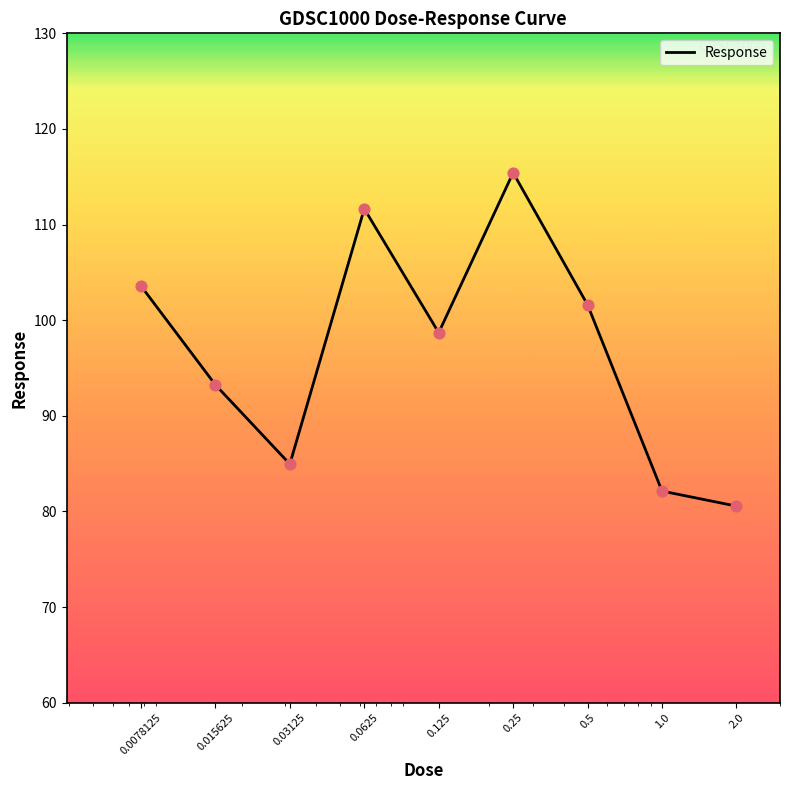

What is the maximum value shown in the chart?

115.4